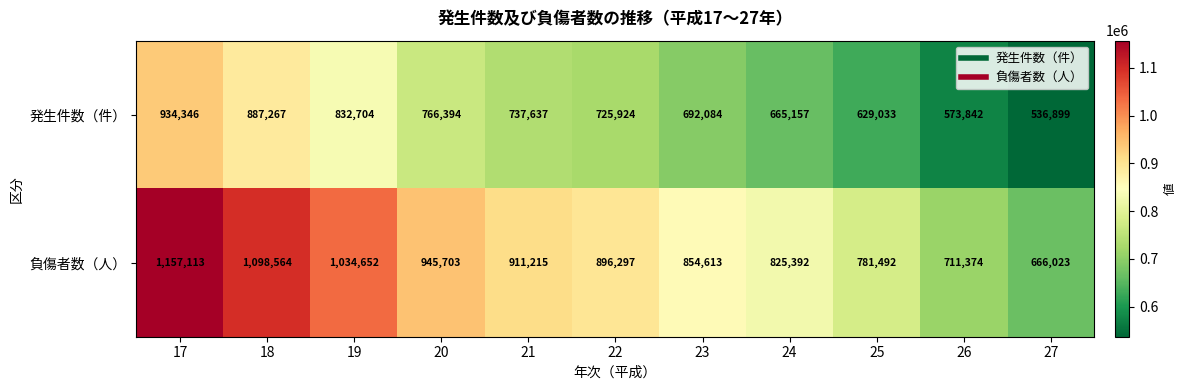

What is the average value of the 負傷者数（人） series?

898403